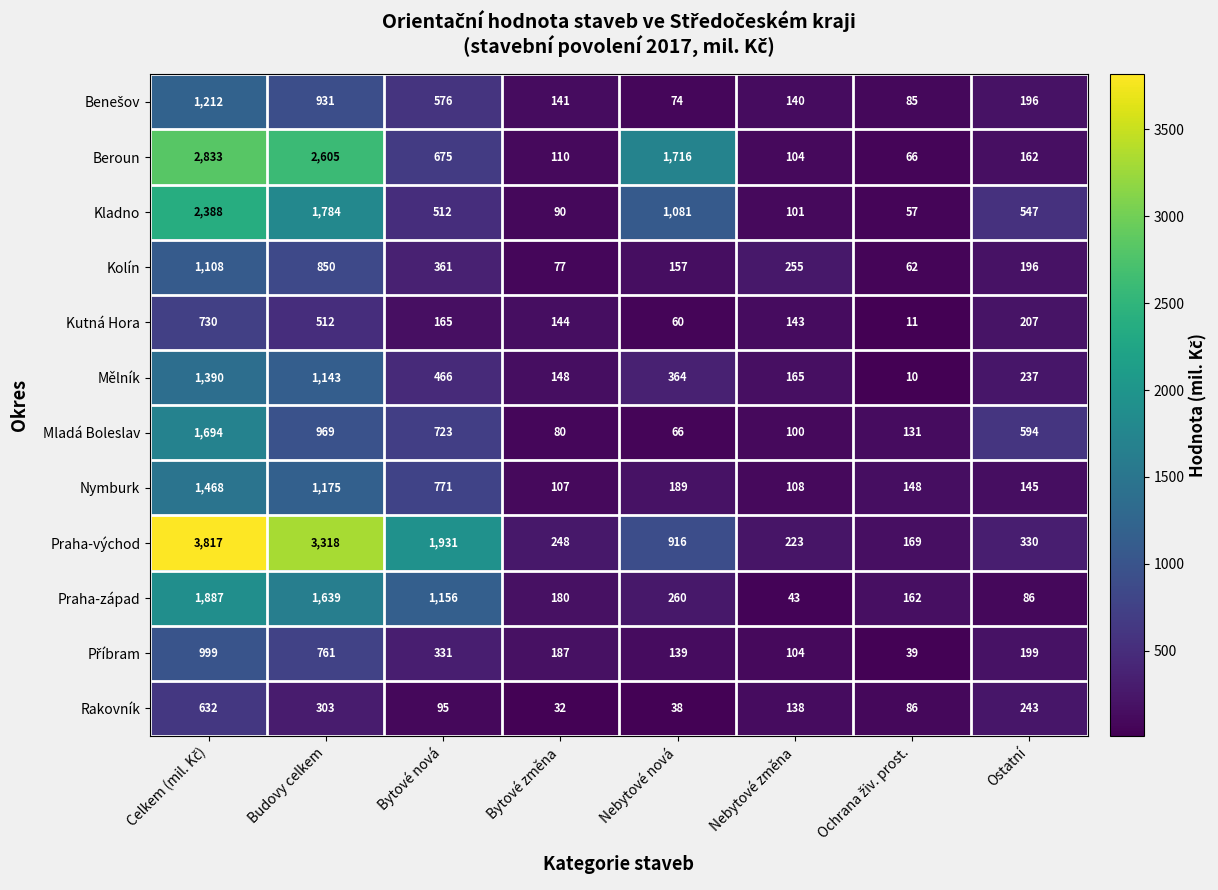

True or false: Praha-východ has a value of 916 at Nebytové nová.

True